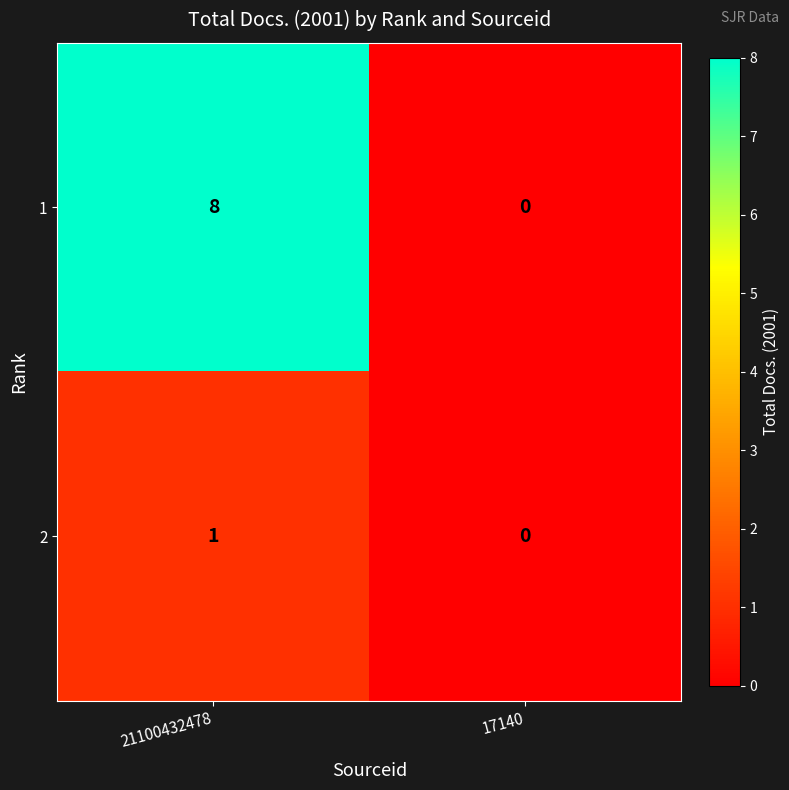

Reading left to right, extract all data points from this chart.

1: 8	0
2: 1	0